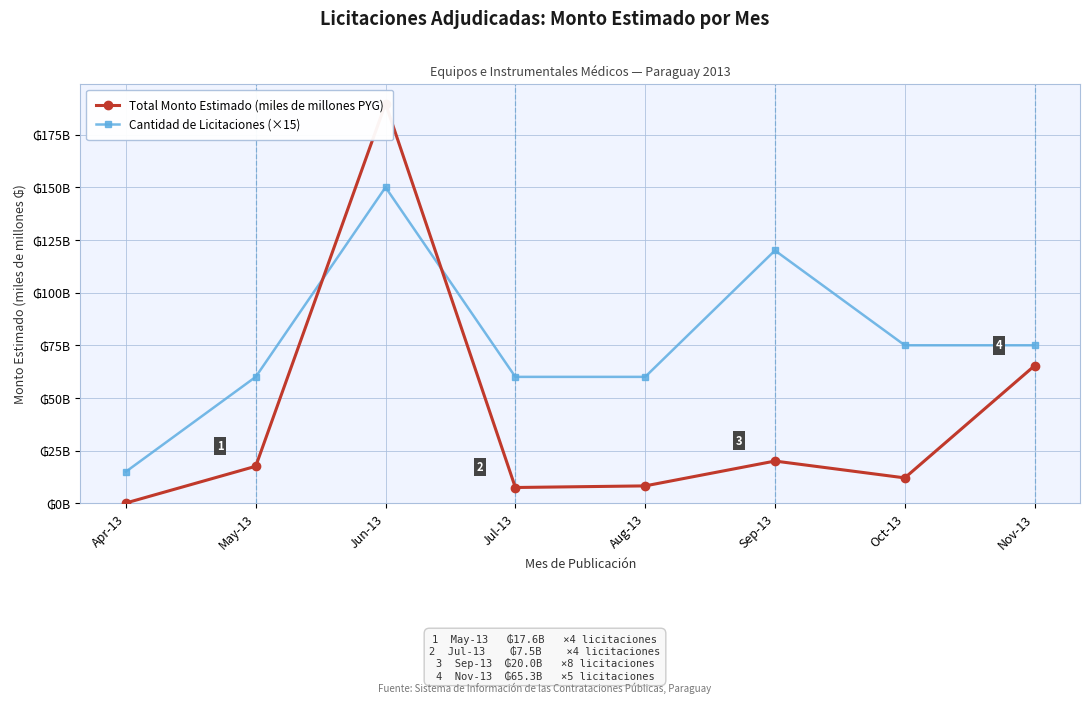

The Total Monto Estimado (miles de millones PYG) series shows 7.5 at Jul-13. True or false?

True